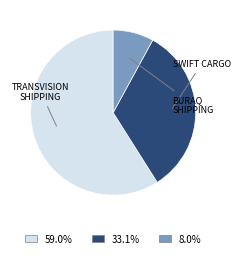

Combined, do 59.0% and 8.0% account for over 50%?

Yes